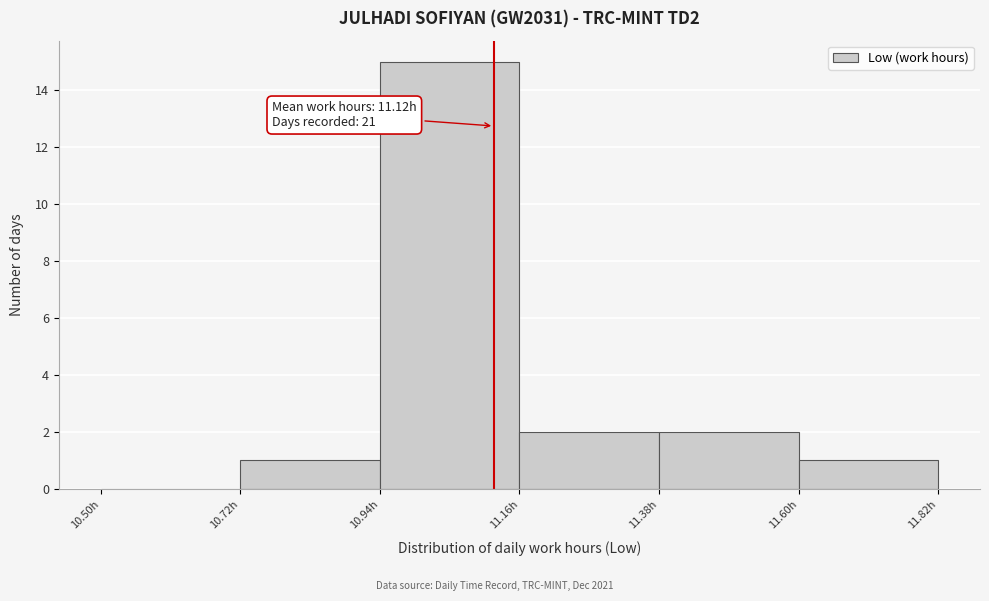

Which range on the x-axis has the tallest bar?

10.94 to 11.16